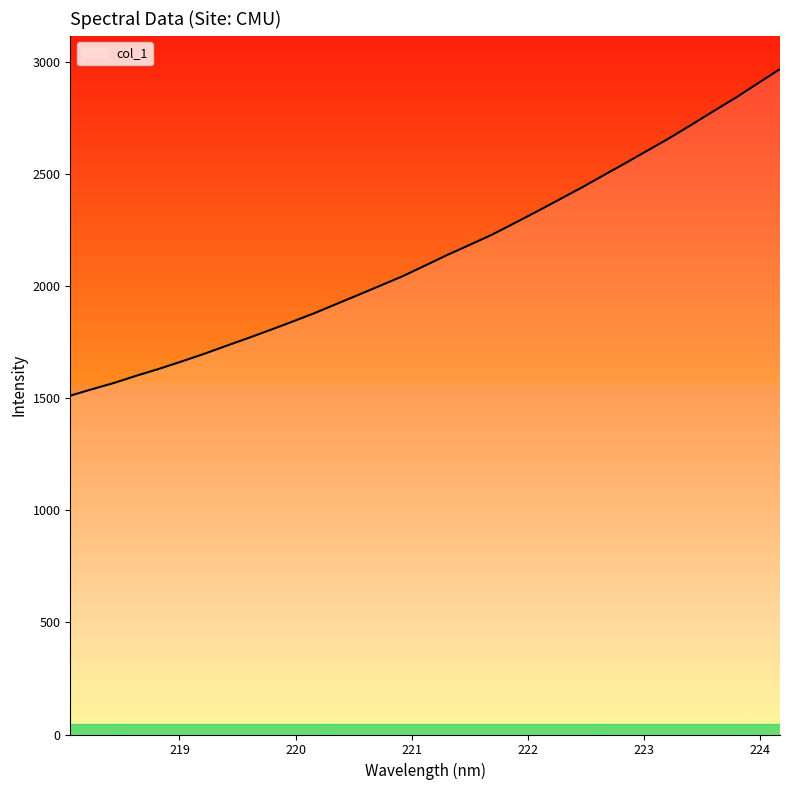

What is the difference between the maximum and minimum values?

1457.6